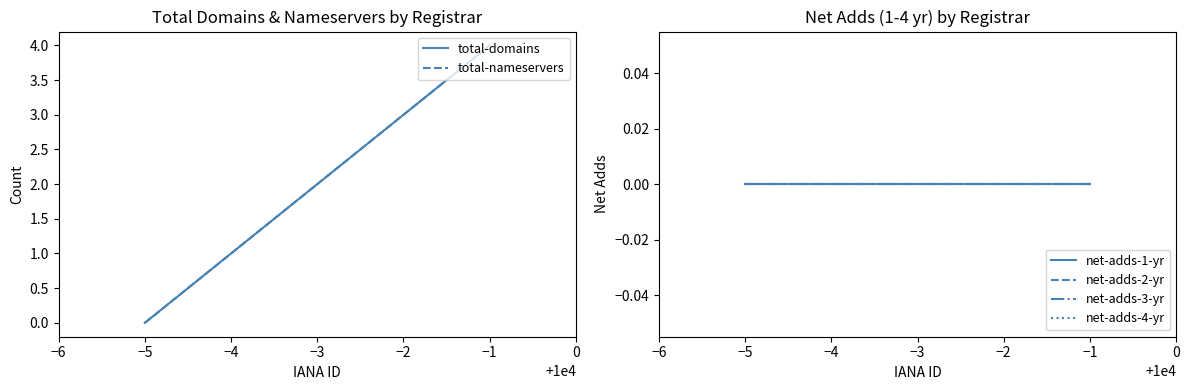

Which series has the widest spread of values?

total-domains